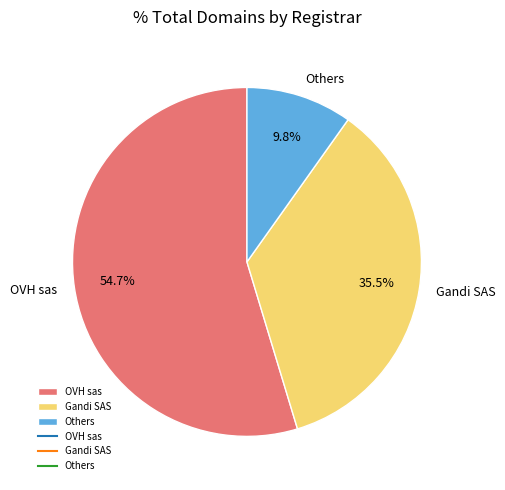

Which has a higher value, Others or Gandi SAS?

Gandi SAS